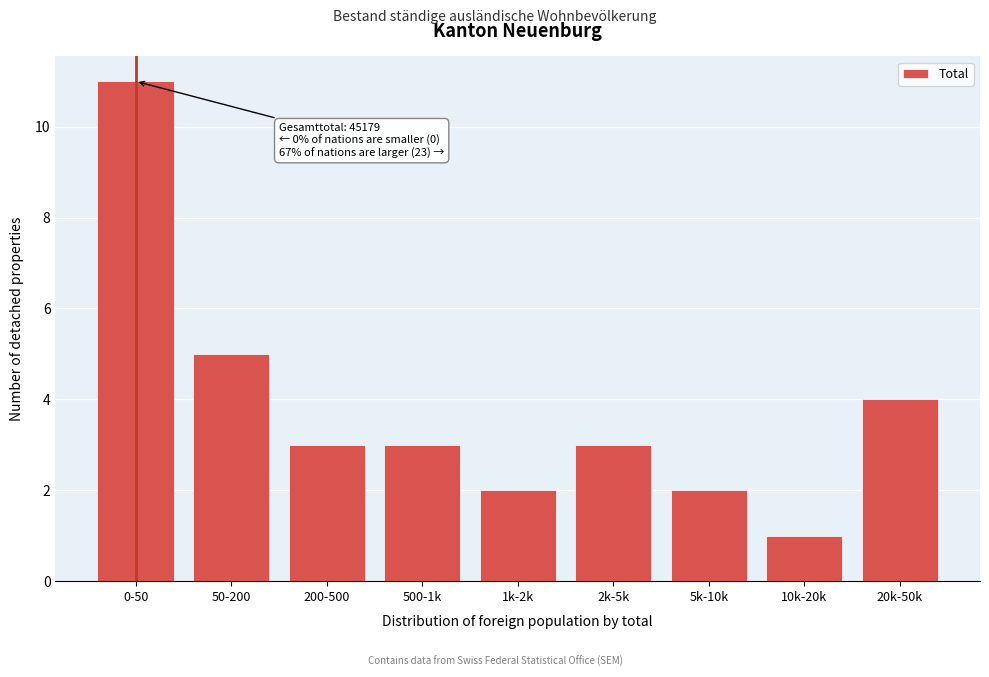

Reading left to right, what are all the values shown in this chart?

0-50=11	50-200=5	200-500=3	500-1k=3	1k-2k=2	2k-5k=3	5k-10k=2	10k-20k=1	20k-50k=4